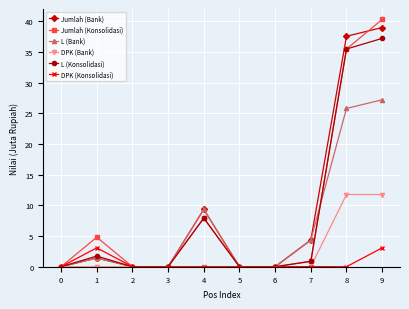

Count the number of categories in the chart.

10